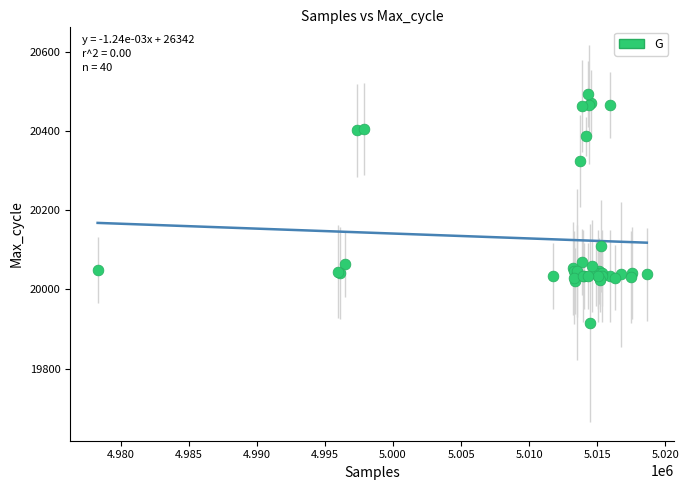

What Y value in the scatter plot is closest to 20205?

20109